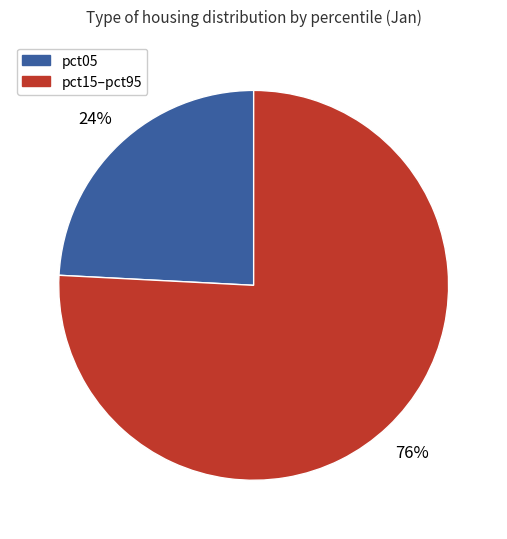

To the nearest percent, what is the average slice percentage?

50%